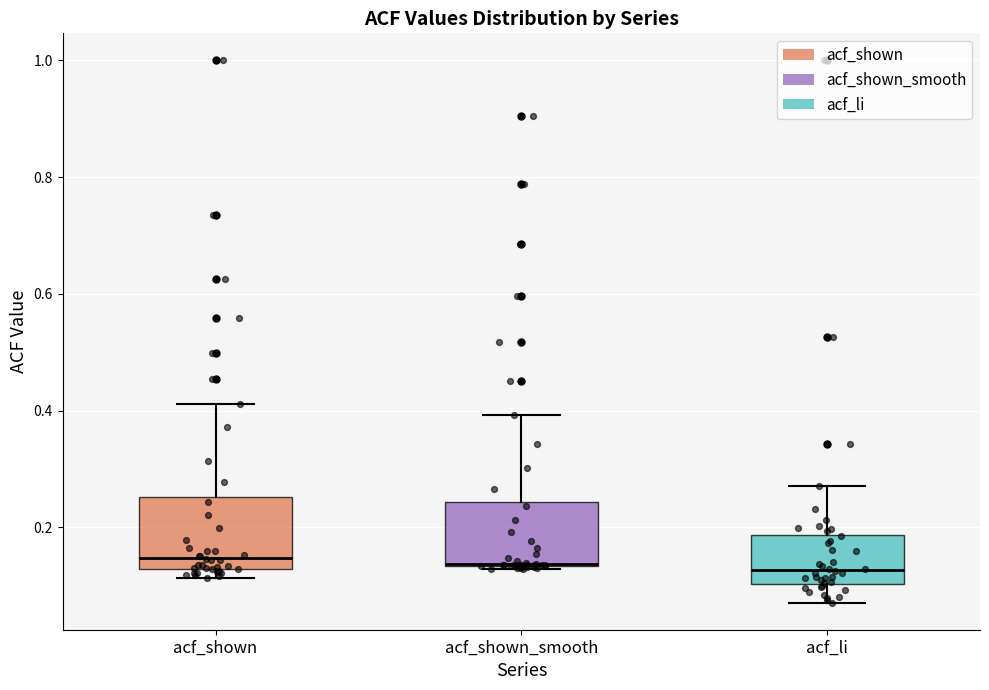

Reading left to right, transcribe this box plot: for each box, give where its median line is, the range the box spans, and where its two whiskers end, as read against the y-axis. The values are not printed on the chart, so give them approximately, as read against the axis.

acf_shown: median 0.14, box 0.12 to 0.26, whiskers 0.12 (just below the box's lower edge) to 0.42
acf_shown_smooth: median 0.14 (drawn on the box's lower edge), box 0.14 to 0.24, whiskers 0.12 to 0.40
acf_li: median 0.12, box 0.10 to 0.18, whiskers 0.08 to 0.28